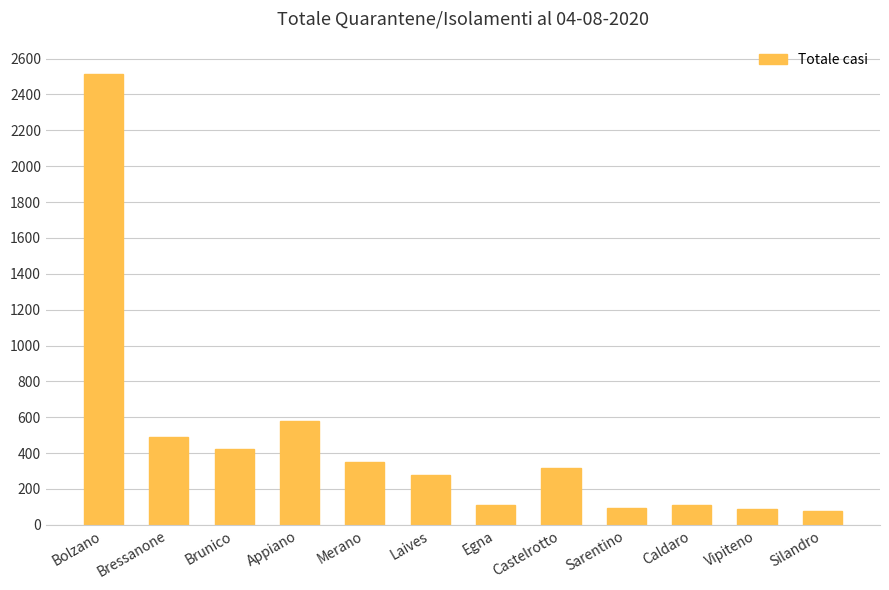

True or false: the data shows 492 at Bressanone.

True